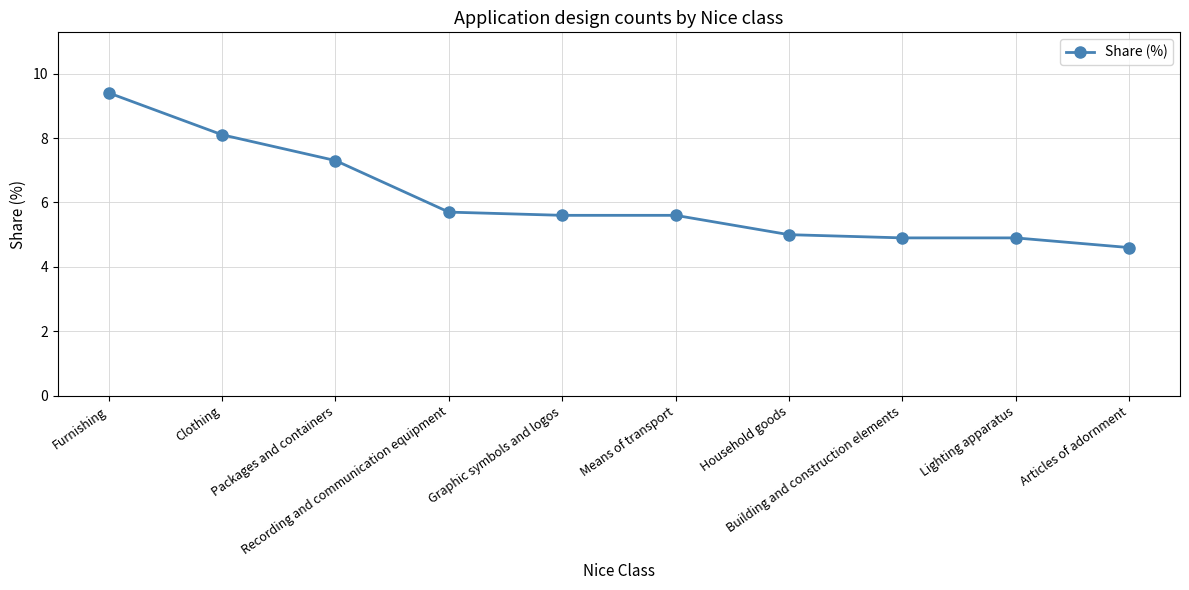

What position from the left is Lighting apparatus?

9